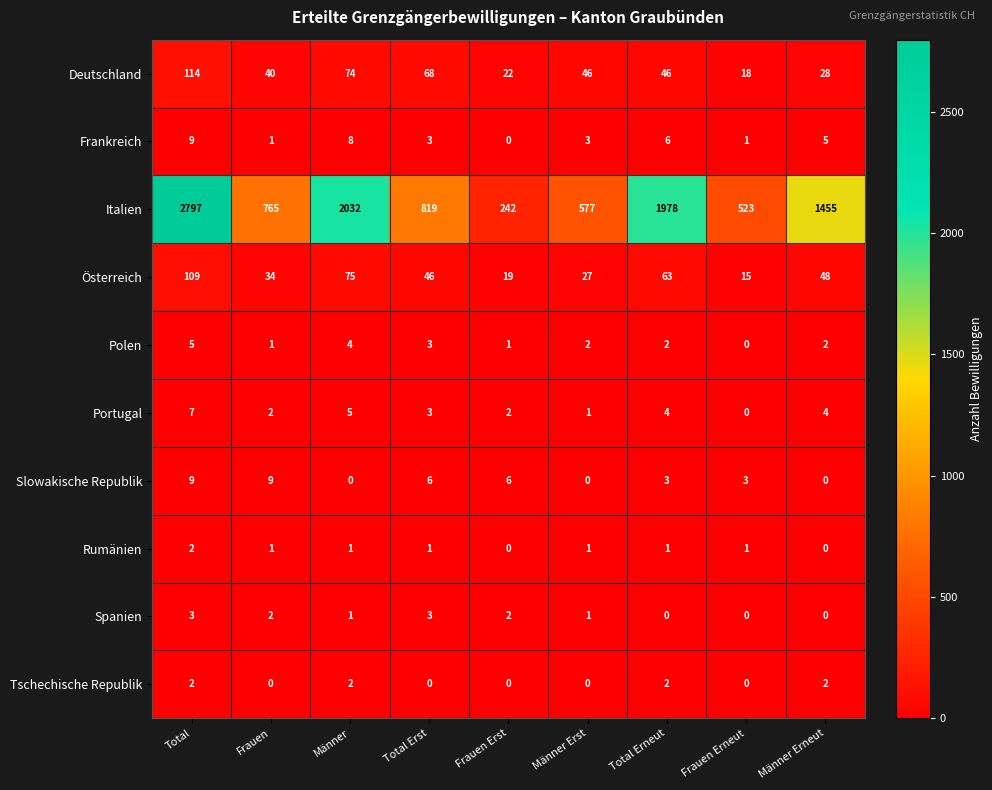

What is the sum of all Spanien values?

12